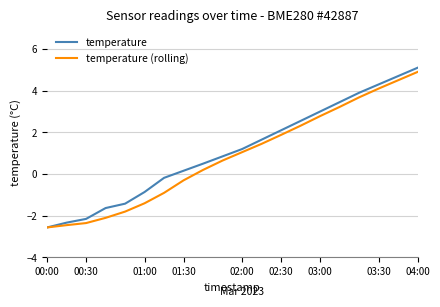

What is the maximum value shown in the chart?

5.1